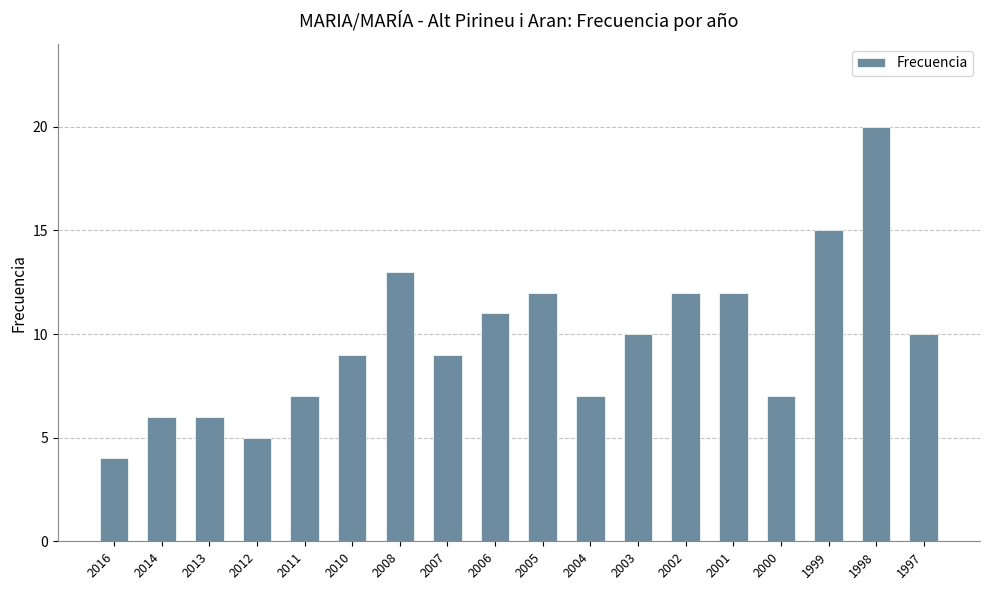

What is the approximate value at 2011?

7